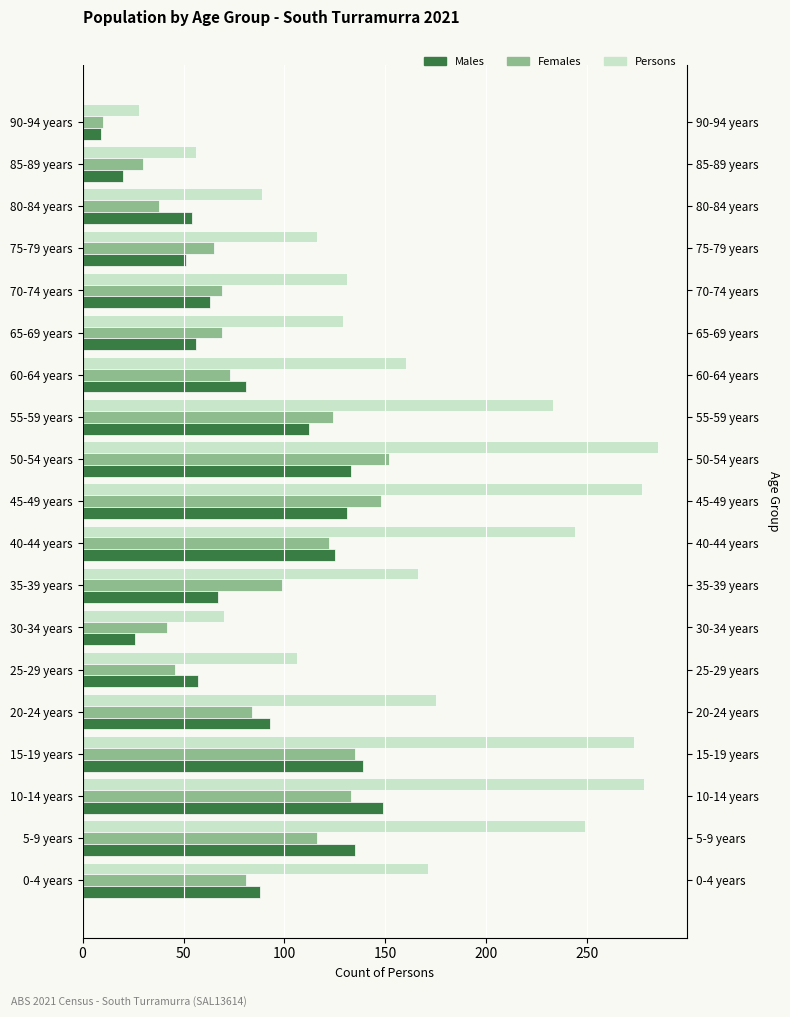

Are the bars horizontal?

Yes